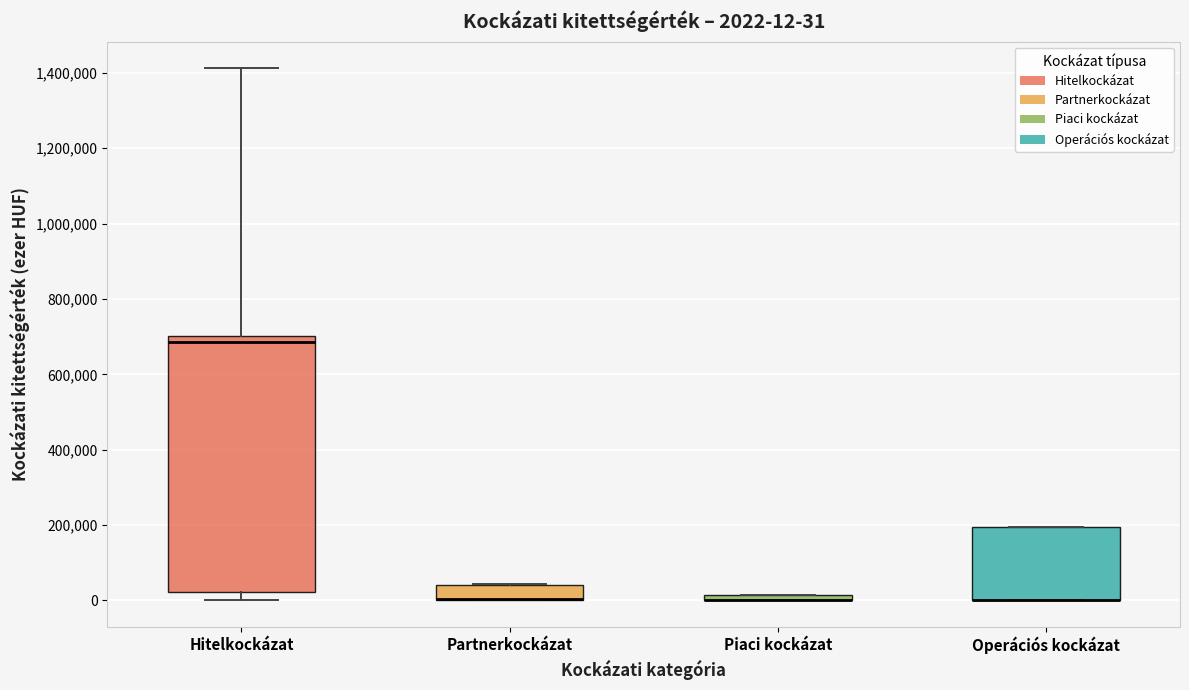

Which box is the tallest, from its lower edge to its upper edge?

Hitelkockázat